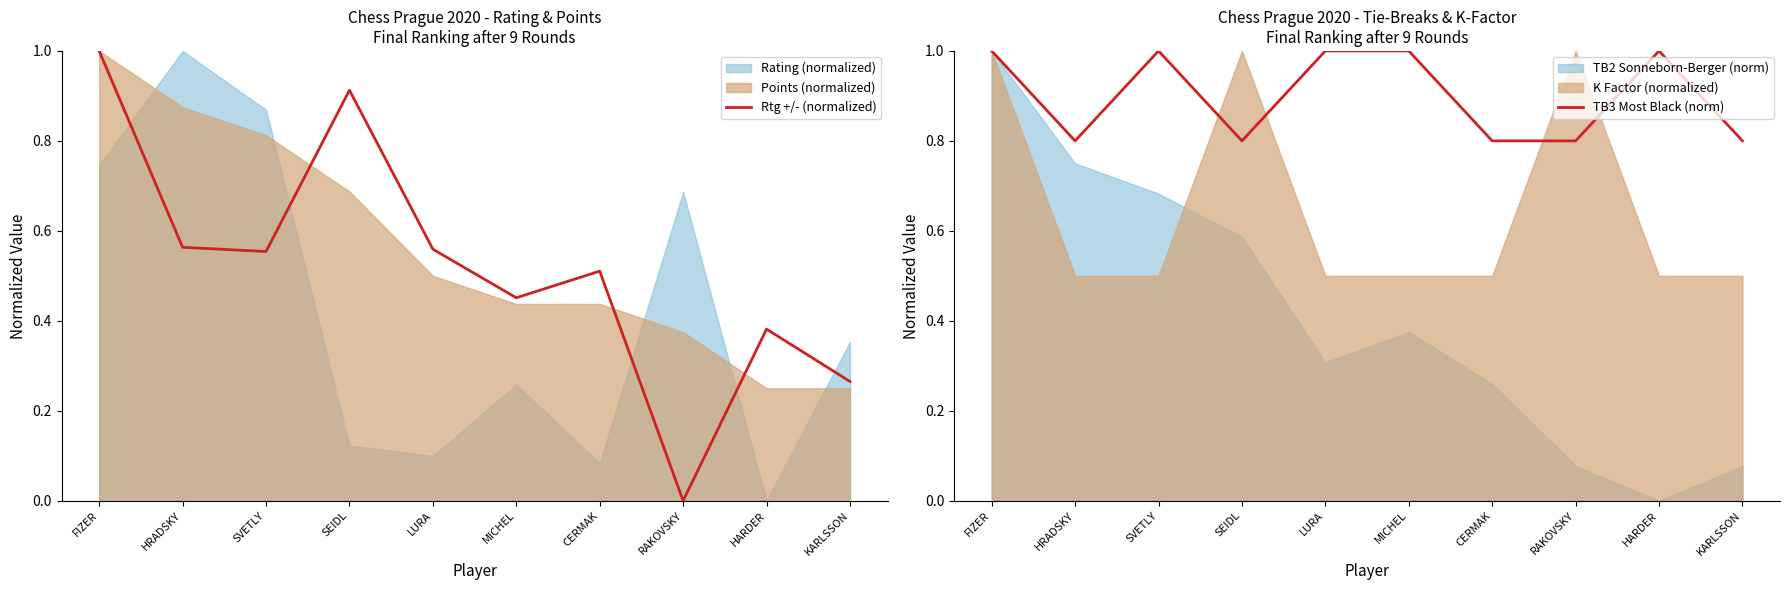

What is the spread (max minus min) of values at SVETLY?

0.4